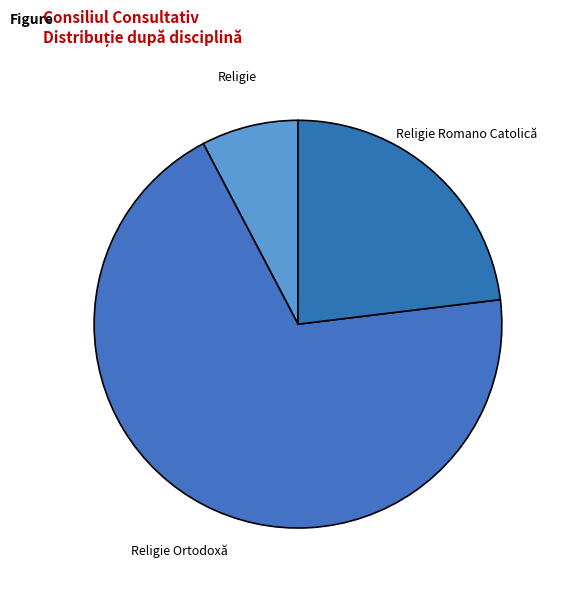

Is the sum of Religie Romano Catolică and Religie Ortodoxă greater than half?

Yes